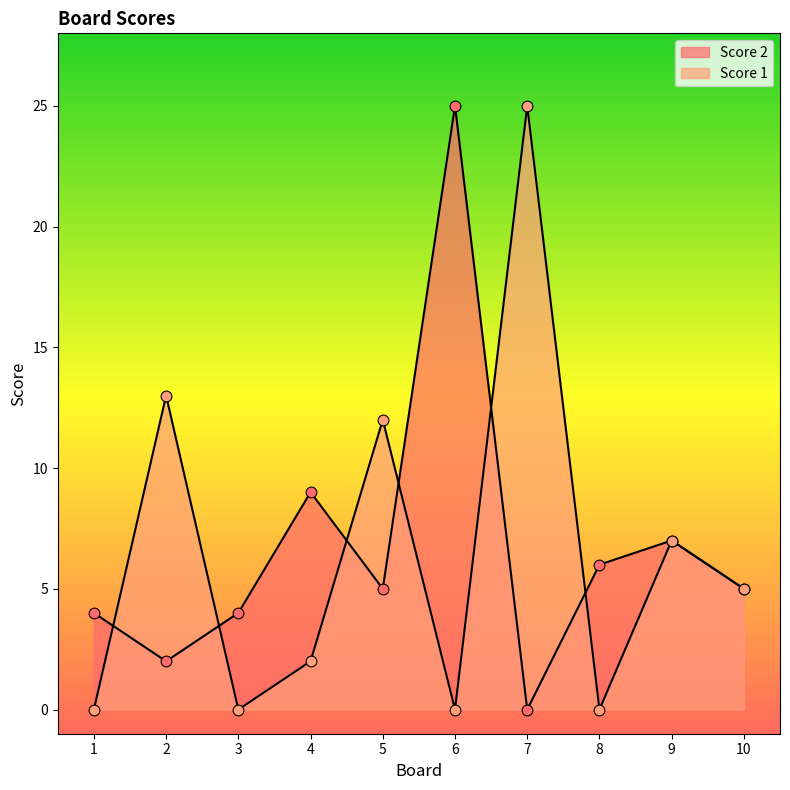

At how many categories does at least one series exceed 18?

2